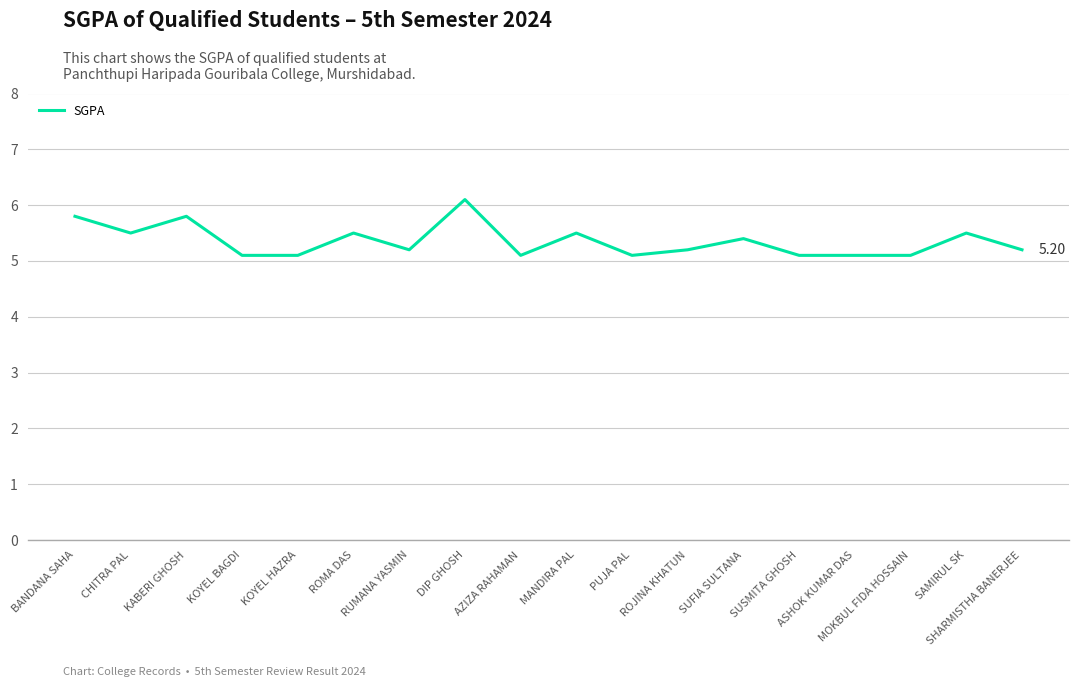

Where is the first local minimum?

CHITRA PAL